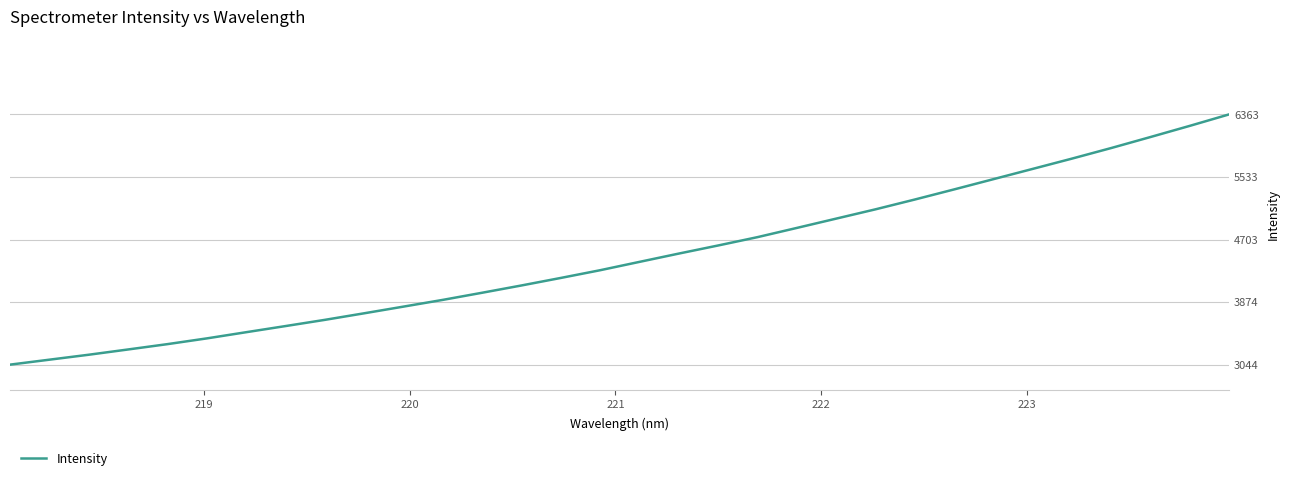

What is the maximum value shown in the chart?

6362.8